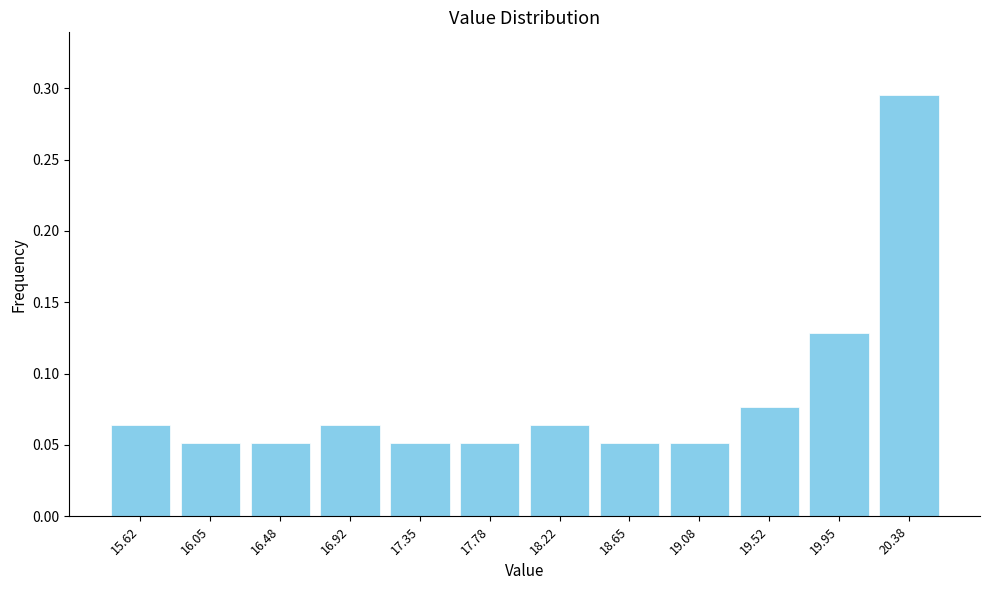

Over which range of the x-axis is the bar tallest?

20.15 to 20.60